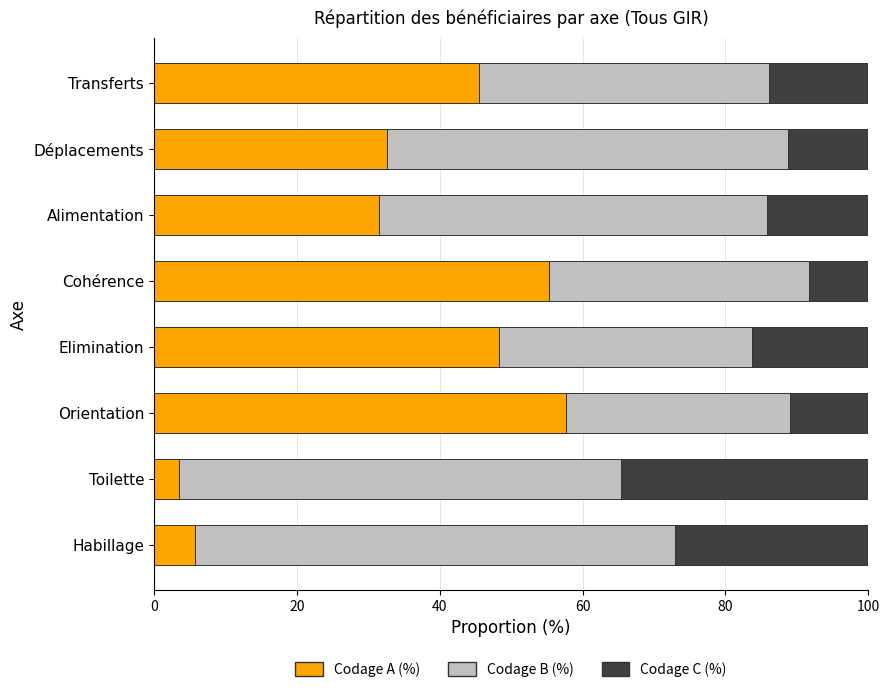

What is the total value across all series at Cohérence?

100.0